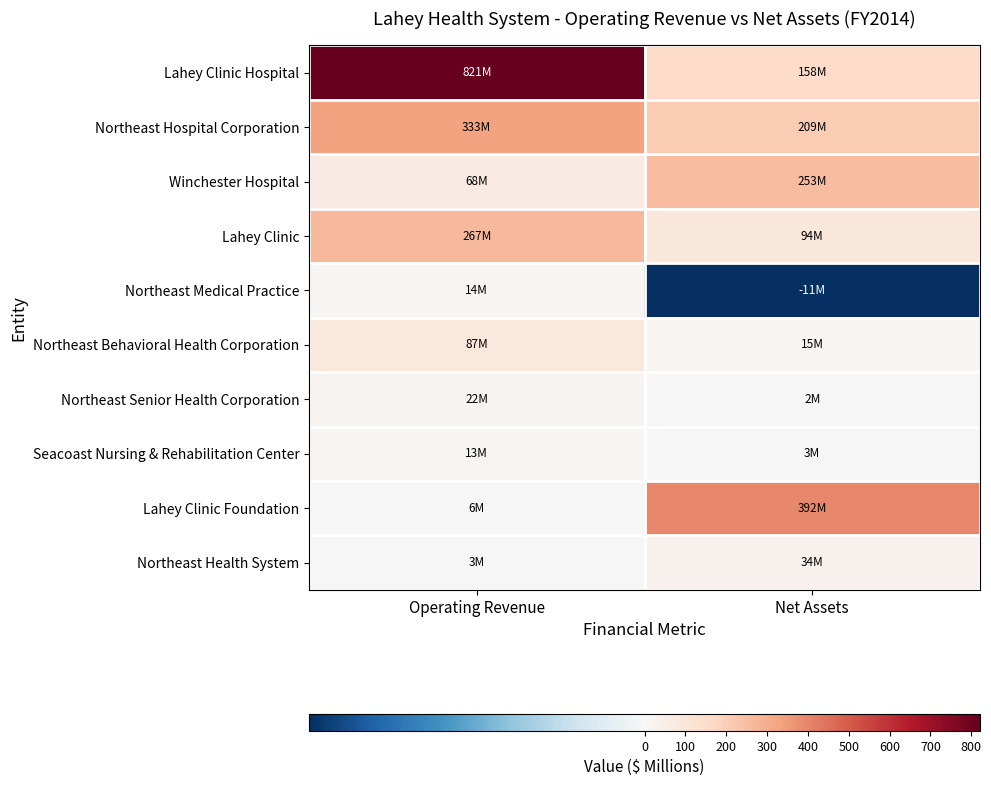

Reading left to right, what are all the values shown in this chart?

Lahey Clinic Hospital: Operating Revenue=821.4	Net Assets=158.3
Northeast Hospital Corporation: Operating Revenue=333.0	Net Assets=208.5
Winchester Hospital: Operating Revenue=68.0	Net Assets=252.7
Lahey Clinic: Operating Revenue=266.7	Net Assets=93.9
Northeast Medical Practice: Operating Revenue=14.5	Net Assets=-10.9
Northeast Behavioral Health Corporation: Operating Revenue=87.2	Net Assets=14.7
Northeast Senior Health Corporation: Operating Revenue=21.6	Net Assets=2.2
Seacoast Nursing & Rehabilitation Center: Operating Revenue=12.9	Net Assets=3.4
Lahey Clinic Foundation: Operating Revenue=6.1	Net Assets=391.9
Northeast Health System: Operating Revenue=2.6	Net Assets=34.3